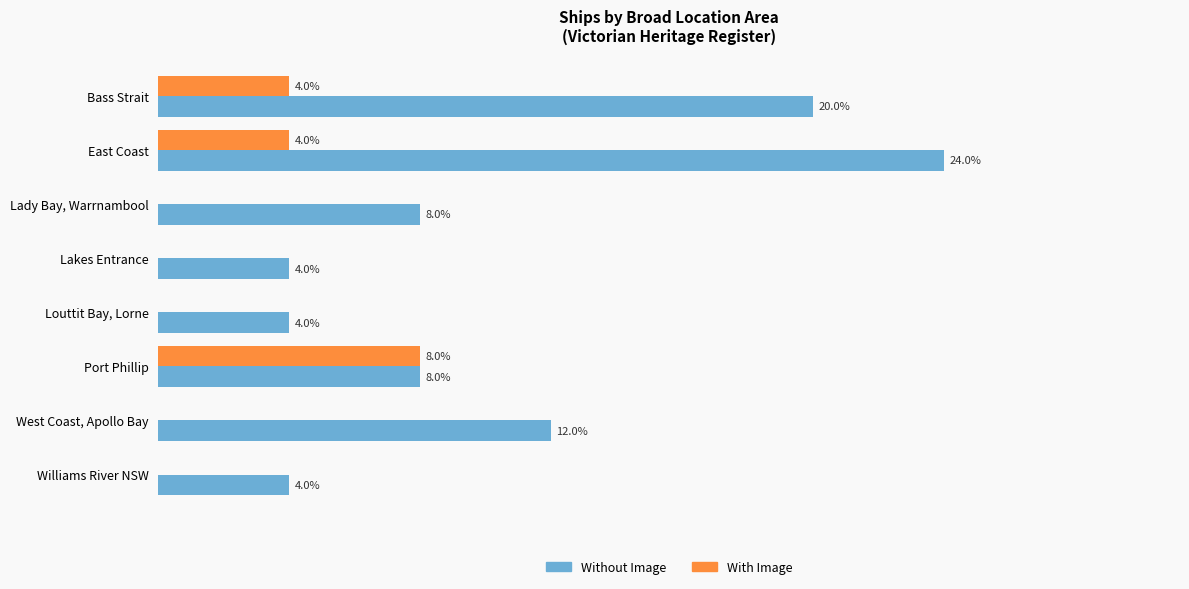

Which series changed the most between Port Phillip and West Coast, Apollo Bay?

With Image